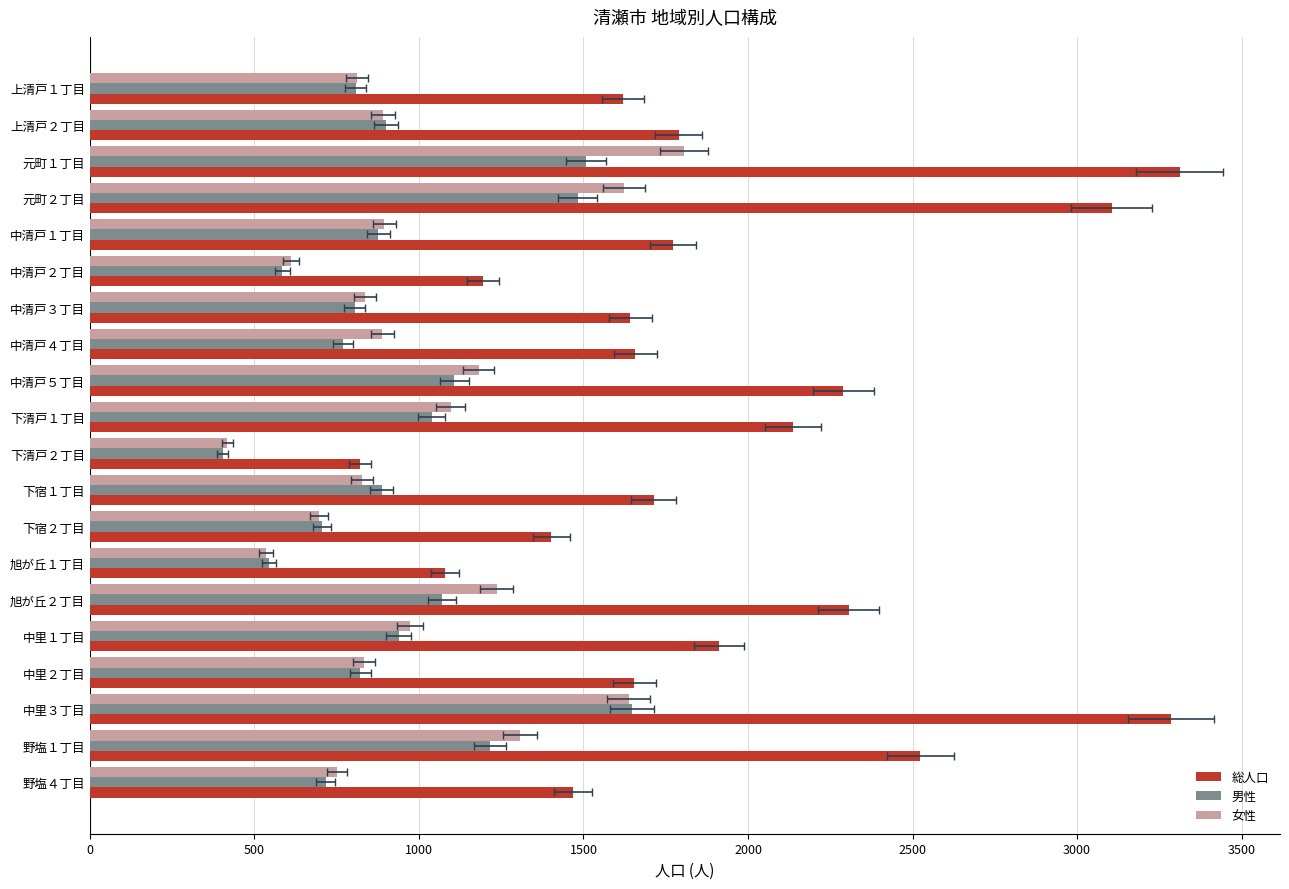

Reading right to left, extract all data points from this chart.

総人口: 1468	2524	3286	1655	1912	2306	1080	1402	1713	821	2136	2290	1658	1642	1195	1772	3105	3312	1790	1620
男性: 717	1216	1648	822	939	1070	544	705	887	404	1039	1108	769	805	585	877	1482	1507	899	808
女性: 751	1308	1638	833	973	1236	536	697	826	417	1097	1182	889	837	610	895	1623	1805	891	812